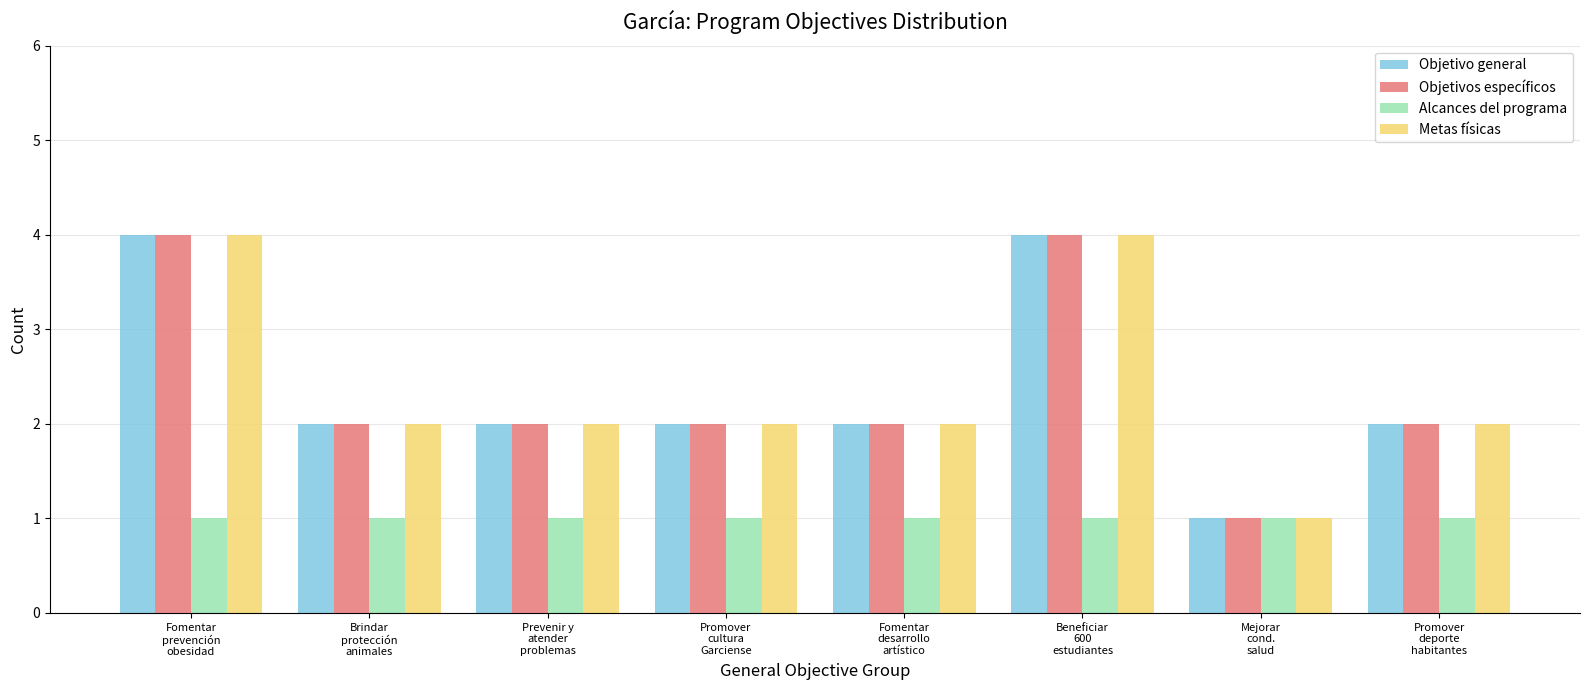

What is the label of the 3rd bar from the left?

Prevenir y
atender
problemas